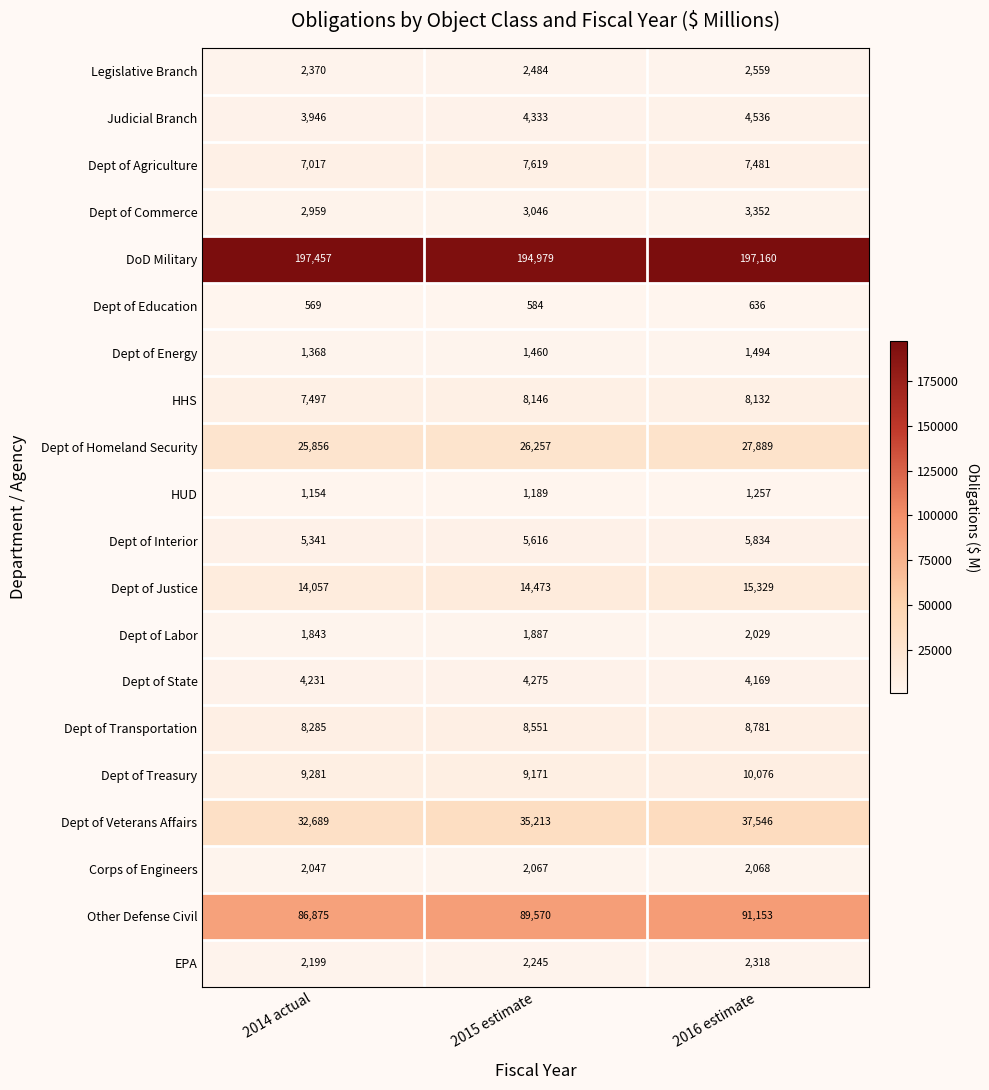

Is it true that Dept of State equals 7116 at 2014 actual?

False